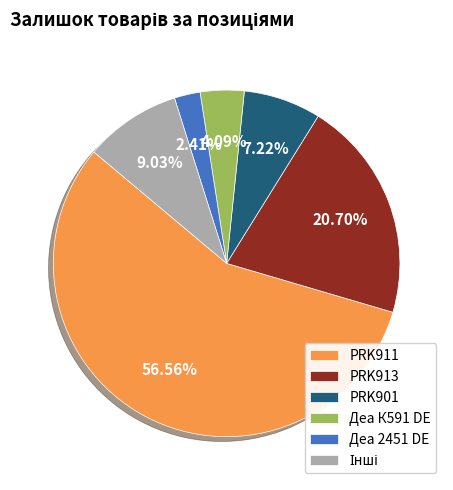

Between Деа 2451 DE and PRK911, which is larger?

PRK911